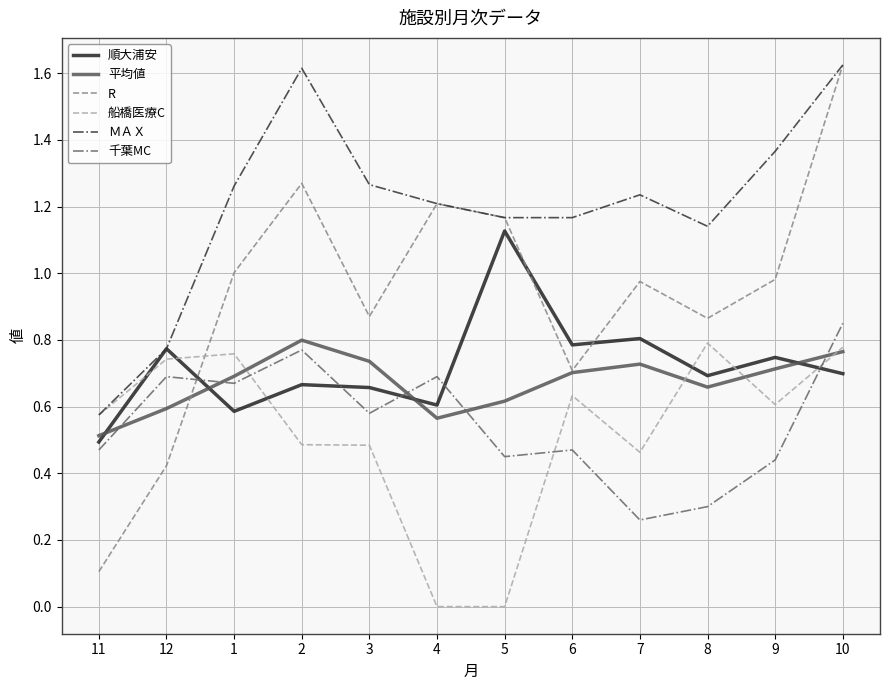

Which series has the largest total across all categories?

ＭＡＸ